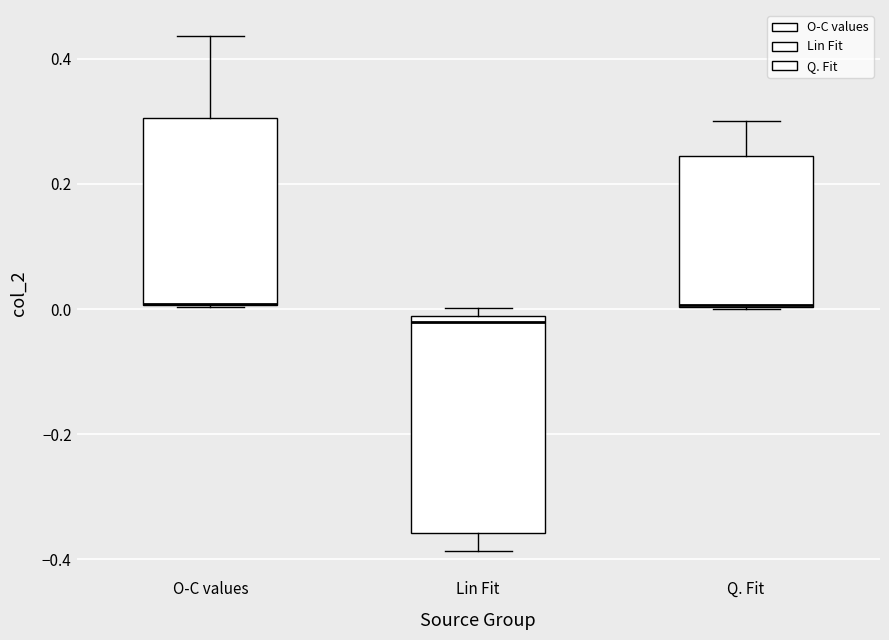

Reading left to right, read every box against the y-axis: the position of its median line, the range the box covers, and the ends of its whiskers. The values are not printed on the chart, so give them approximately, as read against the axis.

O-C values: median 0.00 (drawn on the box's lower edge), box 0.00 to 0.30, whiskers 0.00 to 0.44
Lin Fit: median -0.02 (just below the box's upper edge), box -0.36 to -0.02, whiskers -0.38 to 0.00
Q. Fit: median 0.00, box 0.00 to 0.24, whiskers 0.00 to 0.30